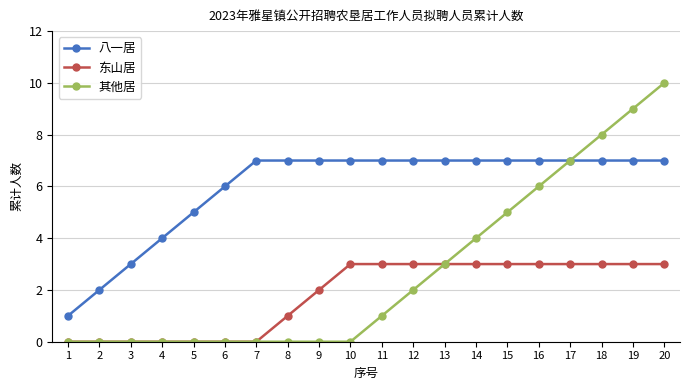

Does the chart display data point markers on the line(s)?

Yes